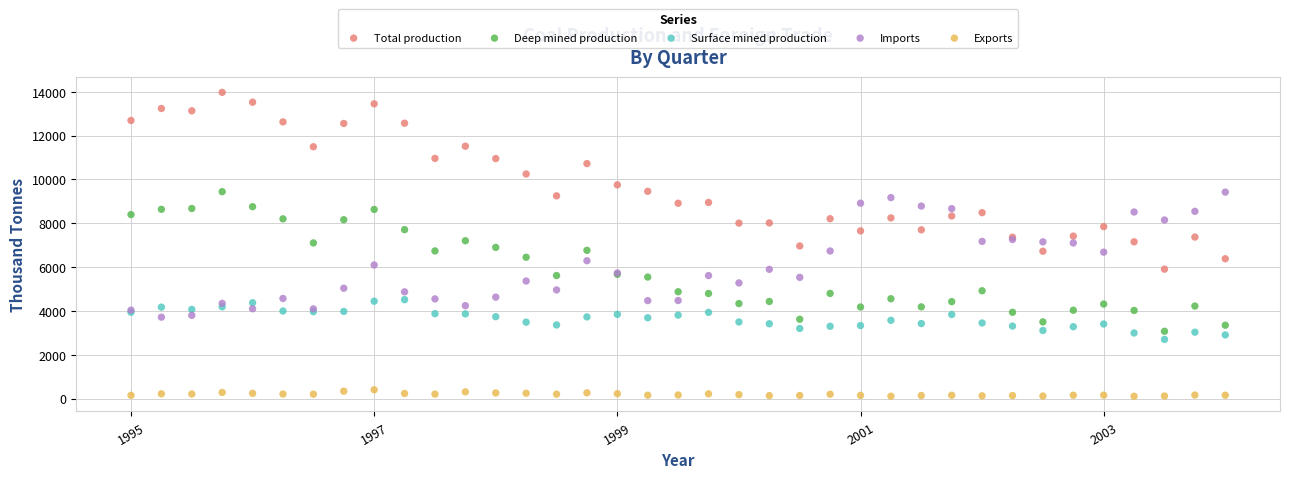

Which series reaches the maximum Y coordinate?

Total production